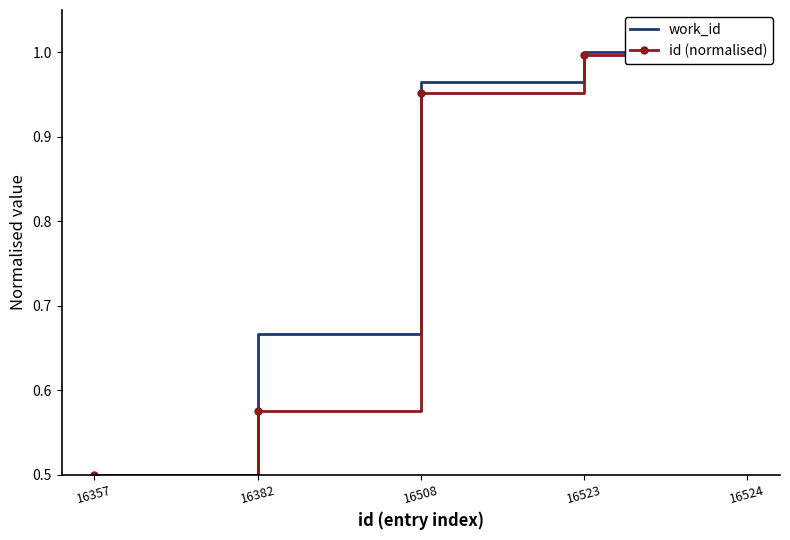

True or false: id (normalised) and work_id intersect in this chart.

False